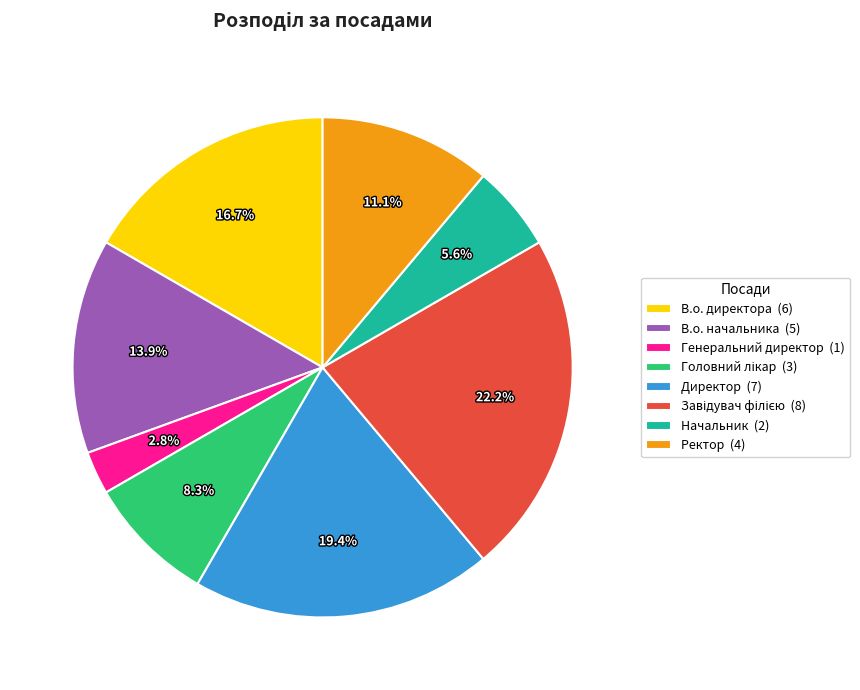

Is the sum of Директор (7) and Генеральний директор (1) greater than half?

No